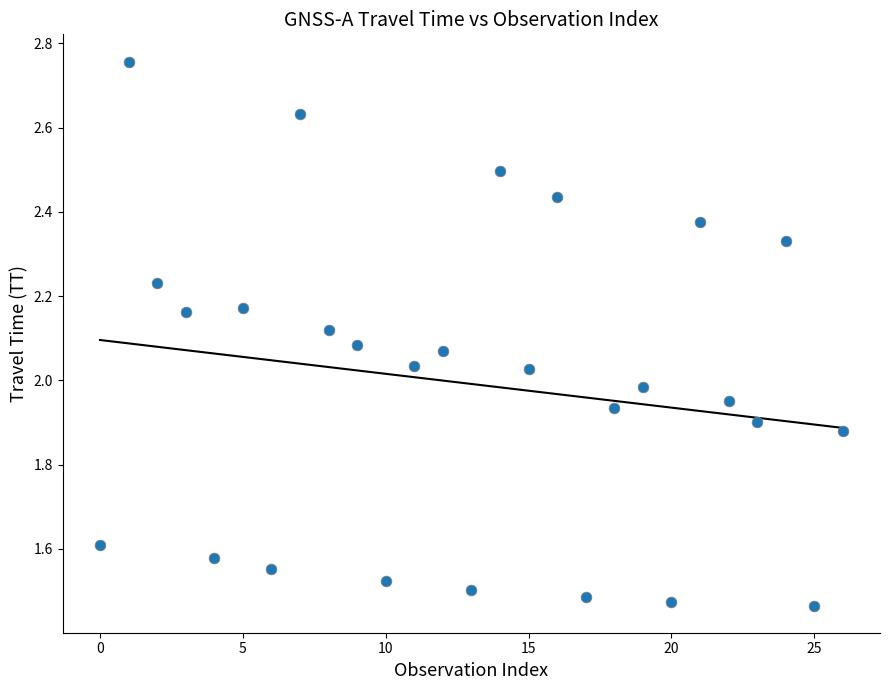

What is the range of Y values (max minus min)?

1.3